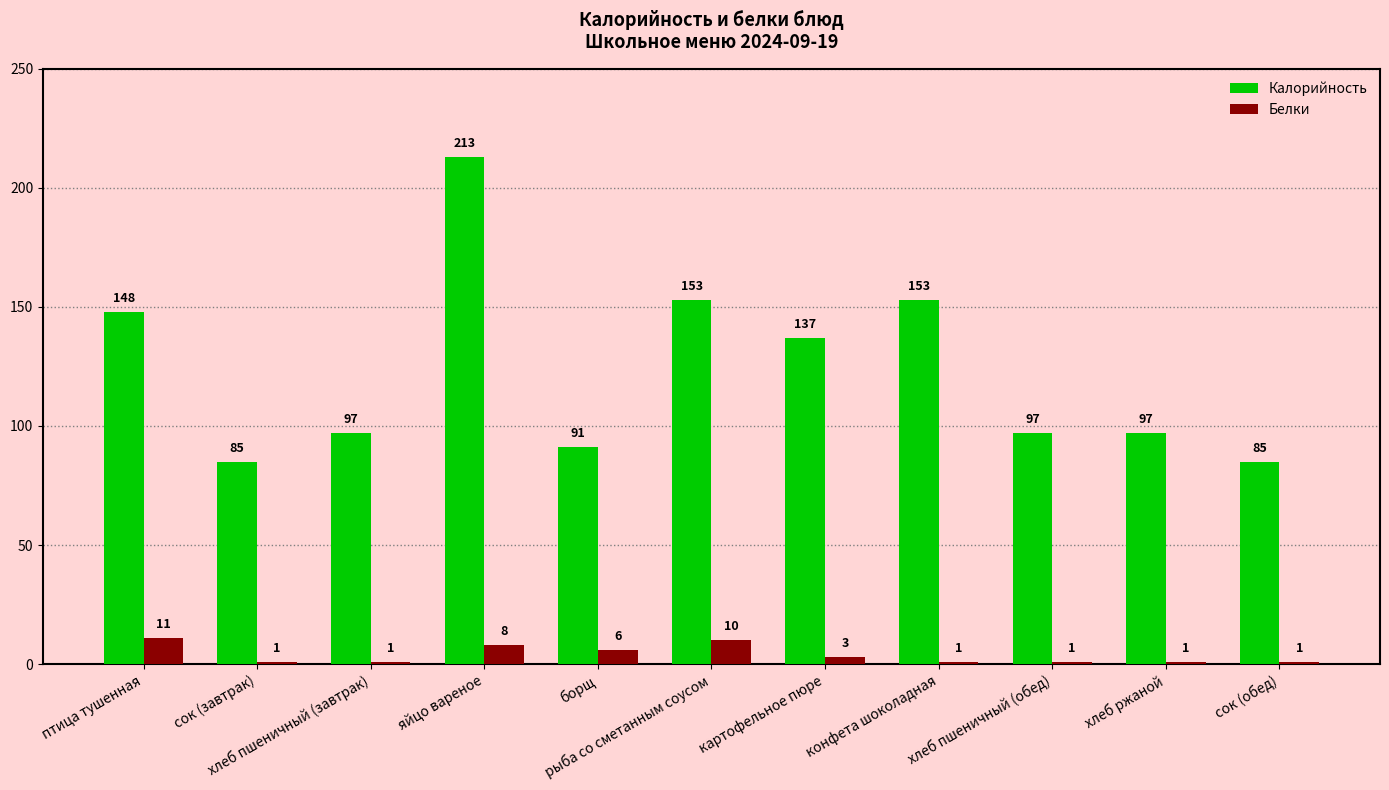

Reading left to right, transcribe all the data shown in this chart.

Калорийность: 148	85	97	213	91	153	137	153	97	97	85
Белки: 11	1	1	8	6	10	3	1	1	1	1